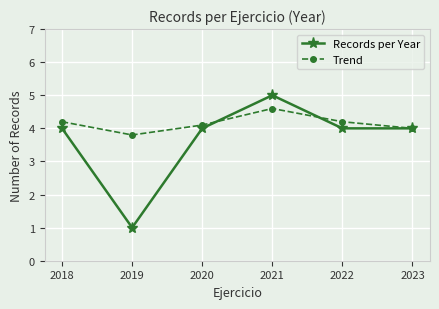

List the series in order of their overall mean, lowest first.

Records per Year, Trend